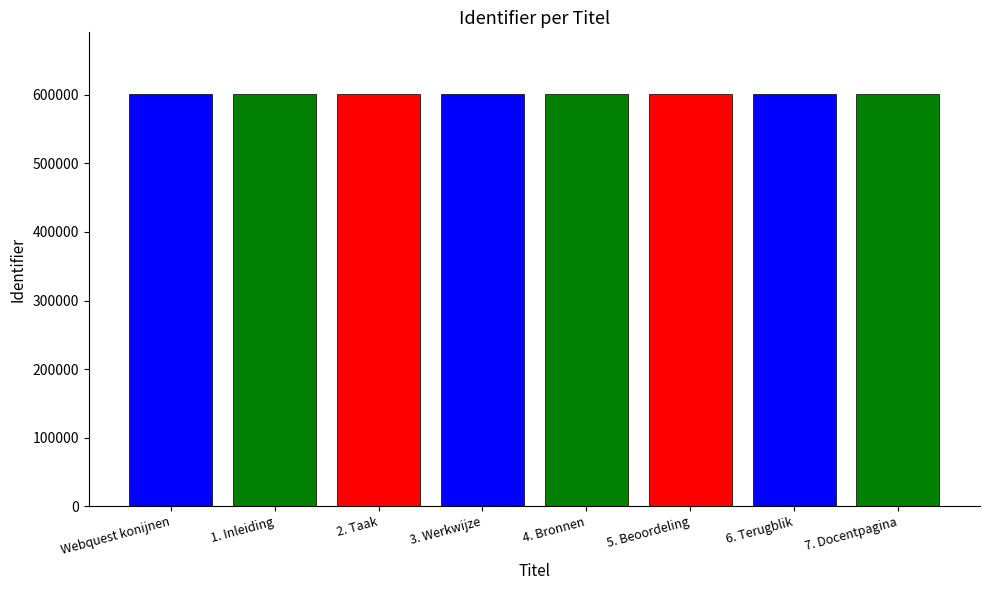

What is the difference between the maximum and second lowest values?

17